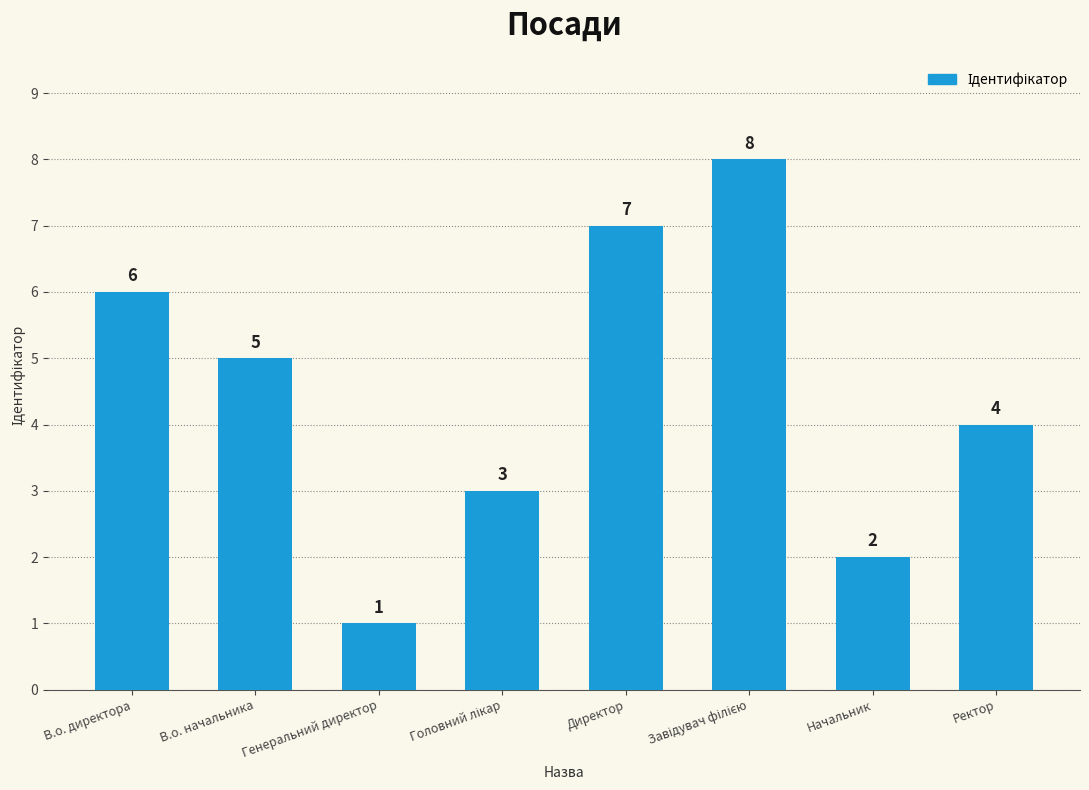

Is it true that the value at Директор is 7?

True